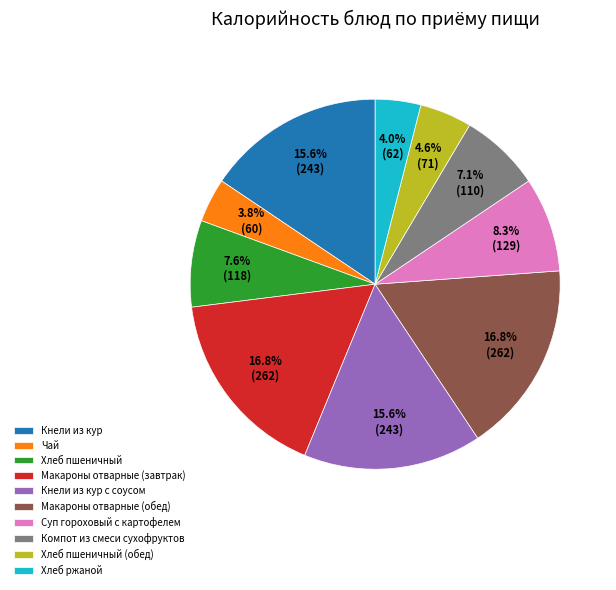

Which has a higher value, Хлеб пшеничный (обед) or Чай?

Хлеб пшеничный (обед)